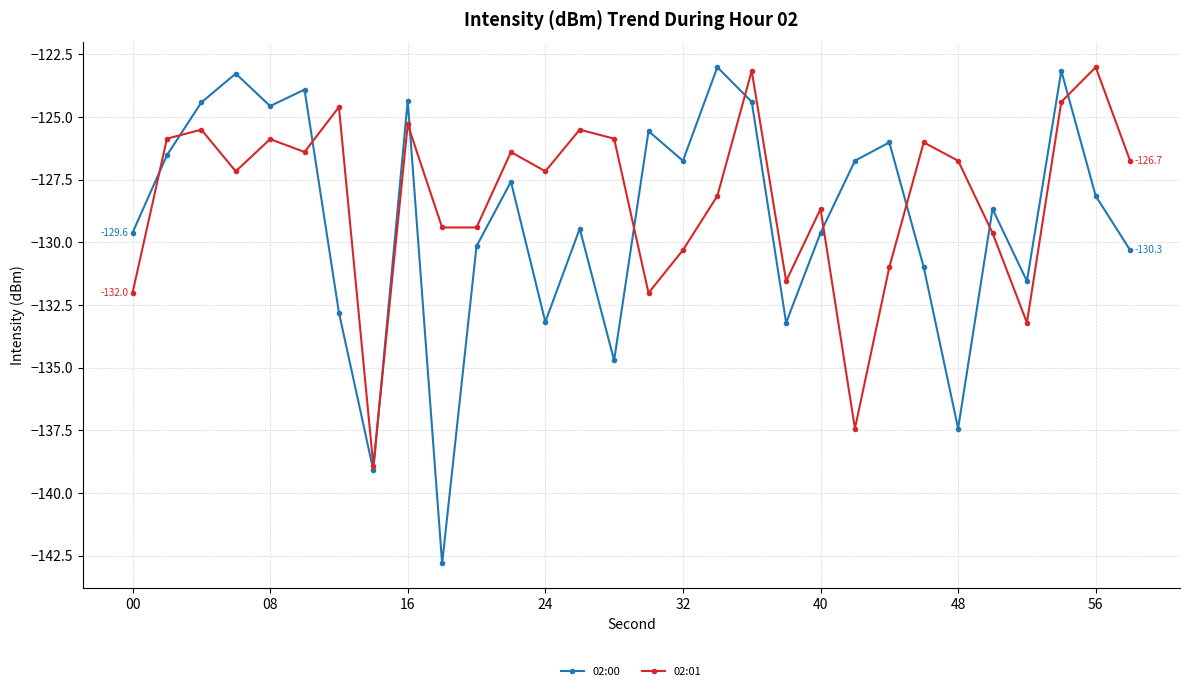

What is the minimum value shown in the chart?

-142.8